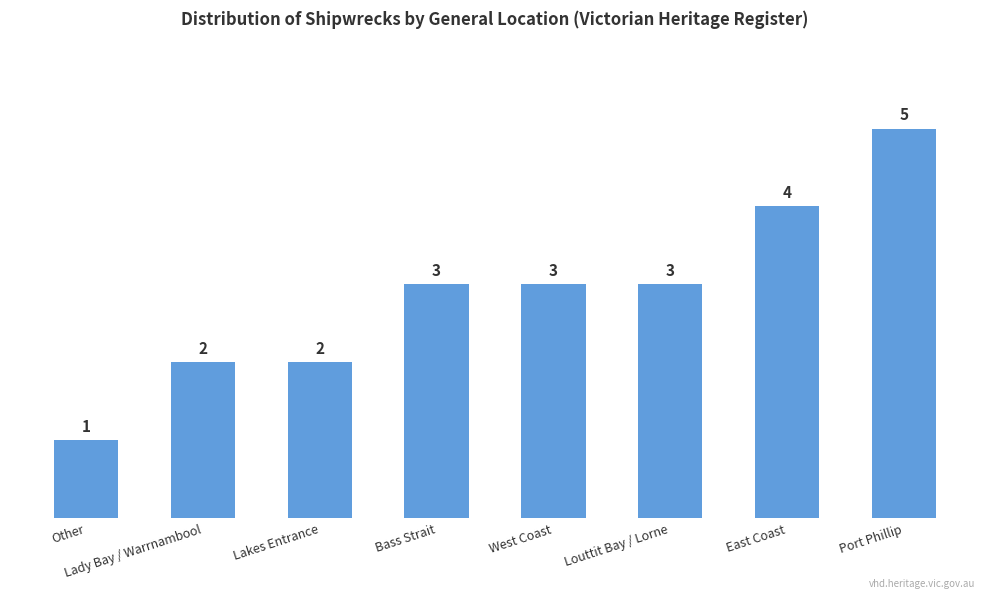

Approximately how many times larger is the value at Bass Strait compared to Louttit Bay / Lorne?

1.0